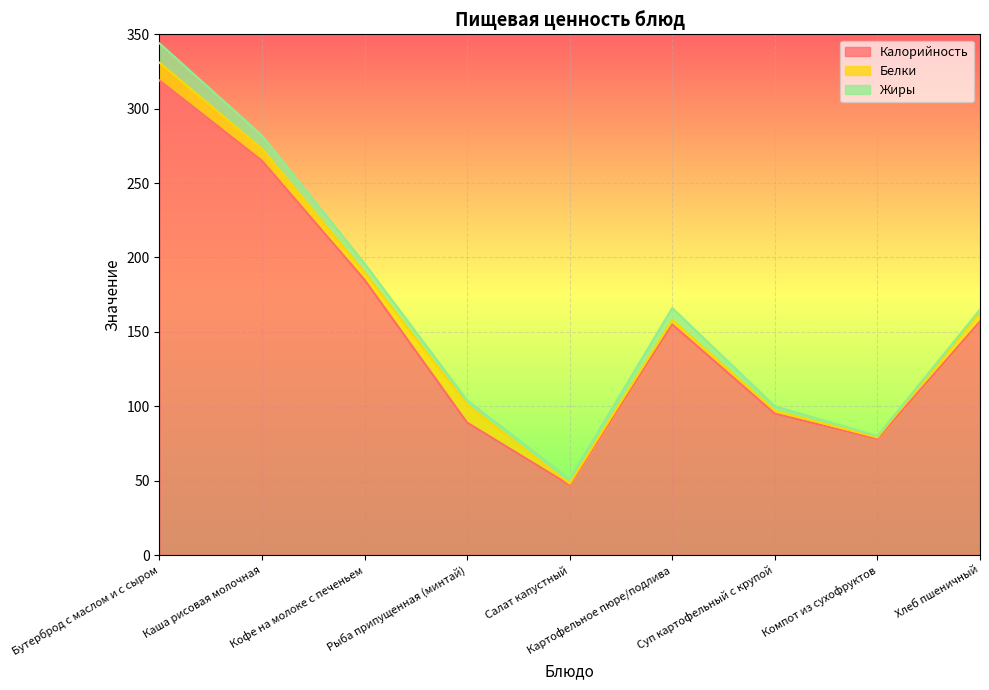

Which category has the lowest value across all series?

Салат капустный